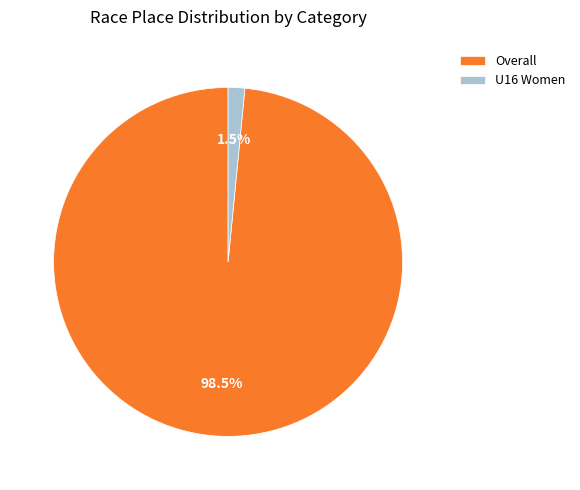

Does any single category account for the majority?

Yes